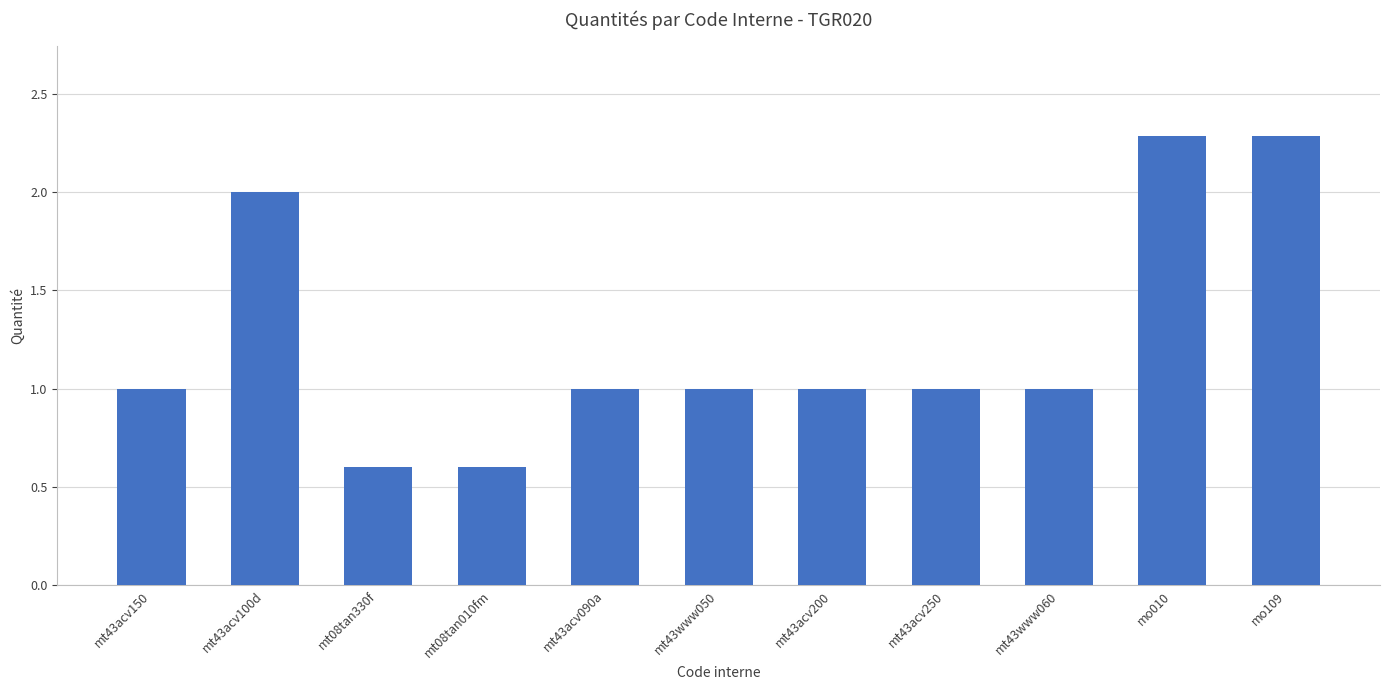

What is the difference between the maximum and minimum values?

1.7